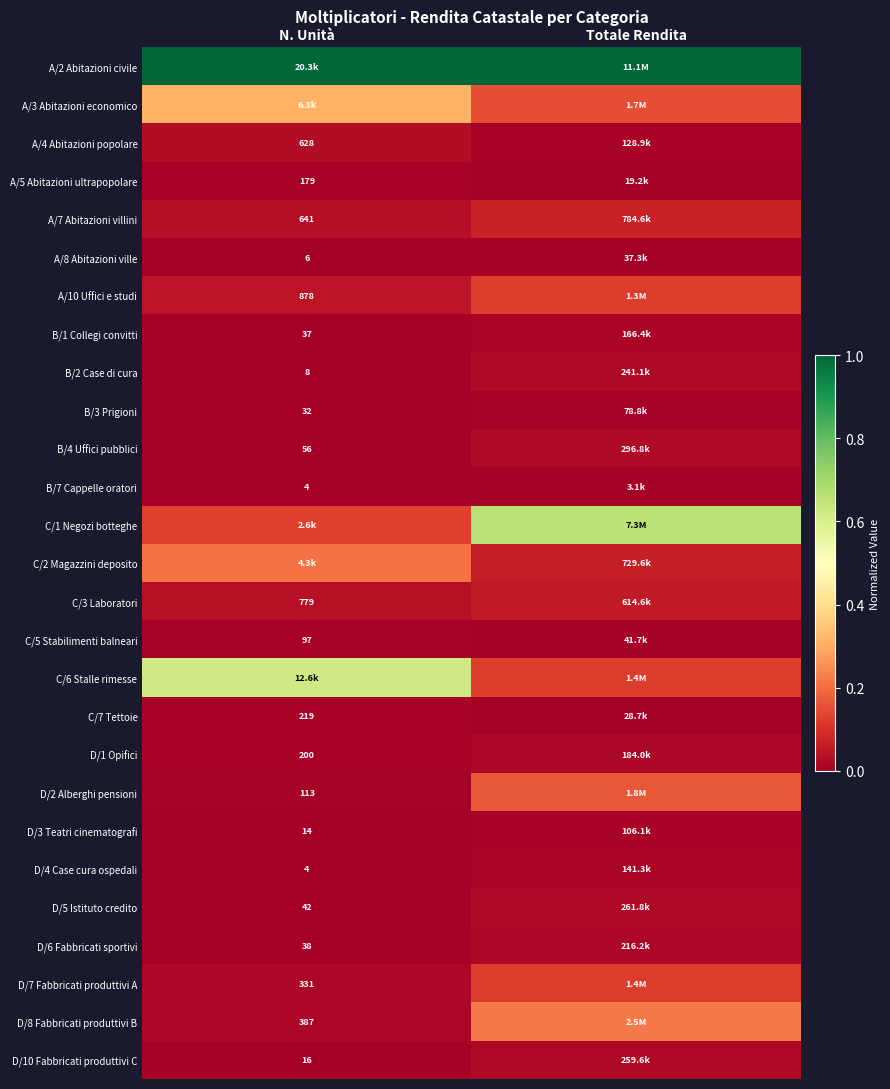

True or false: A/8 Abitazioni ville has a value of 0.0 at N. Unità.

True